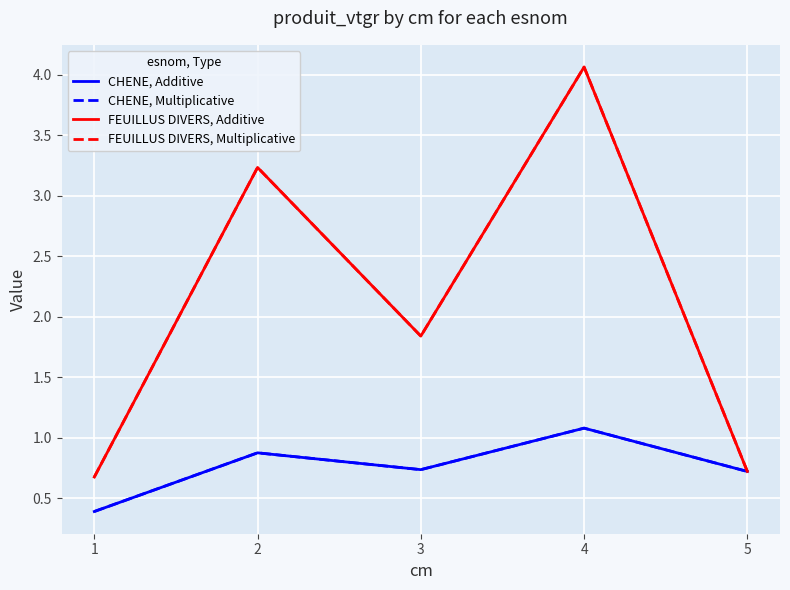

Which series has the largest total across all categories?

FEUILLUS DIVERS, Additive